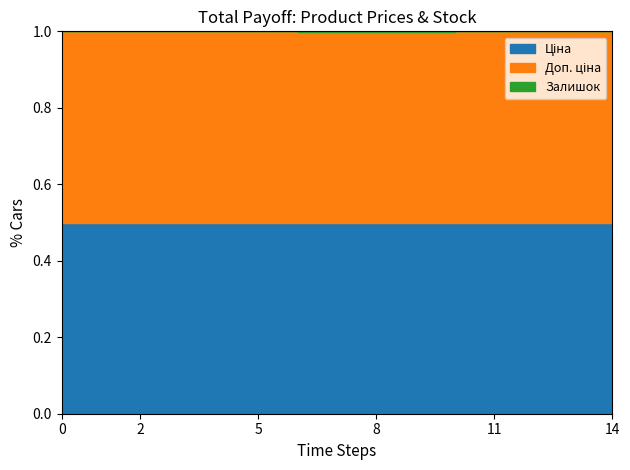

Which series has the largest total across all categories?

Ціна